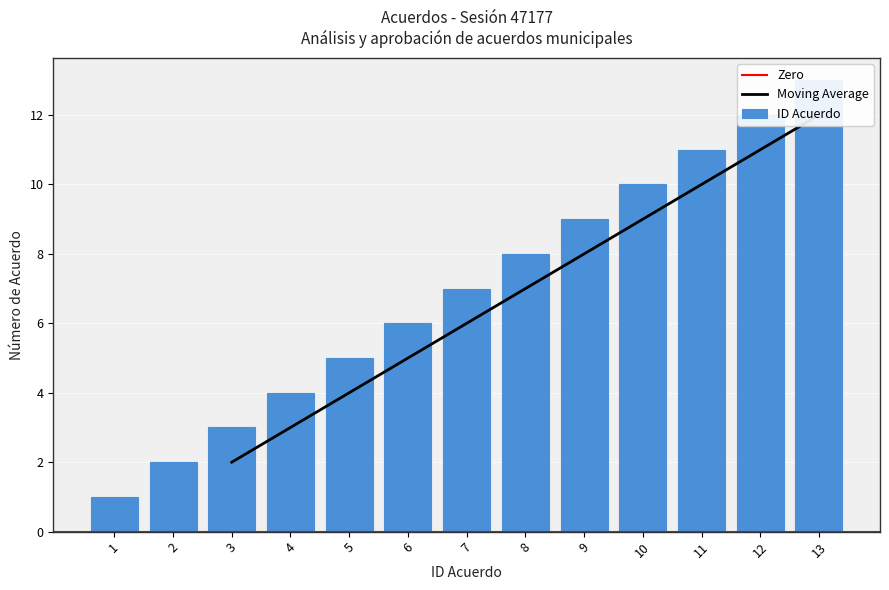

Between 13 and 9, which is larger?

13